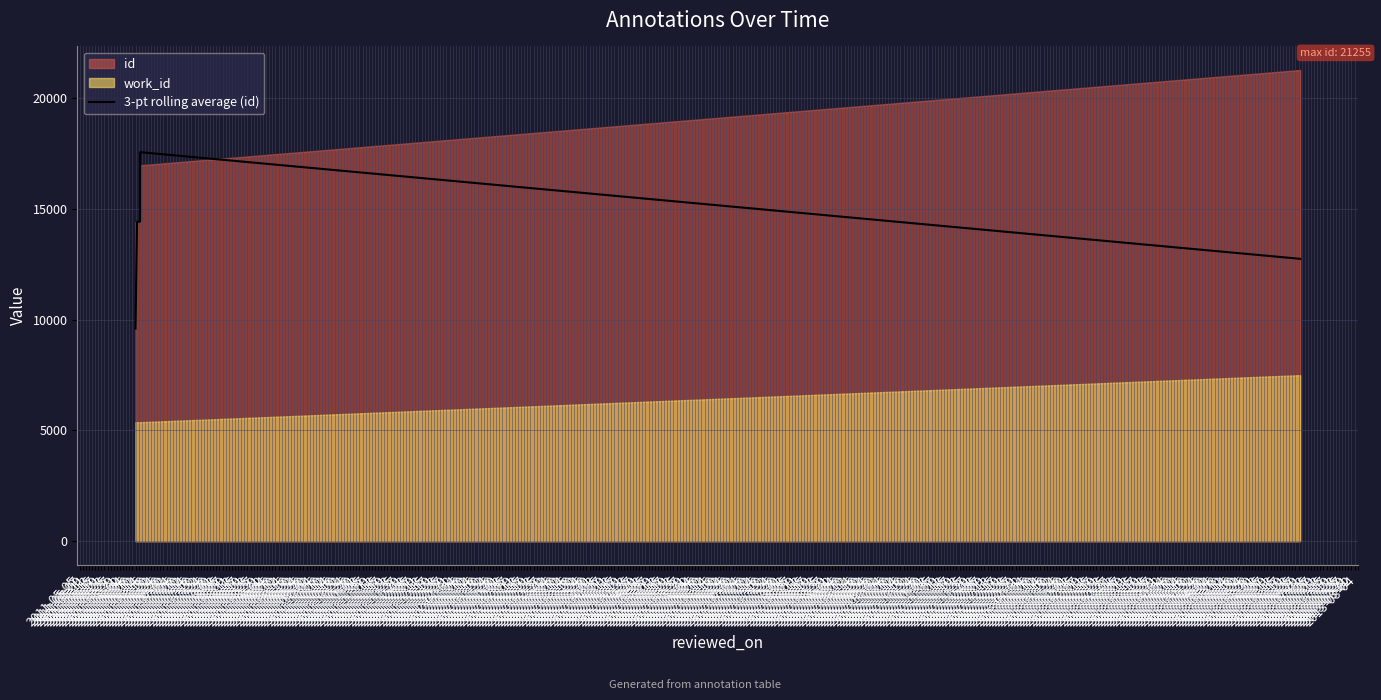

How many points are higher than both their immediate neighbors (excluding endpoints)?

1